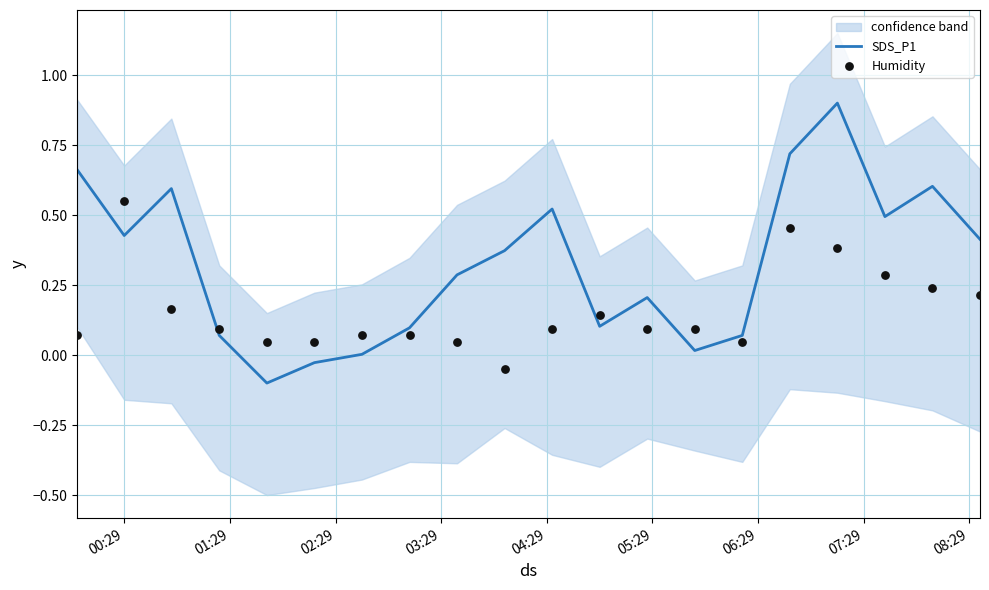

Is the value of Humidity at 11 greater than the value of SDS_P1 at 15?

No